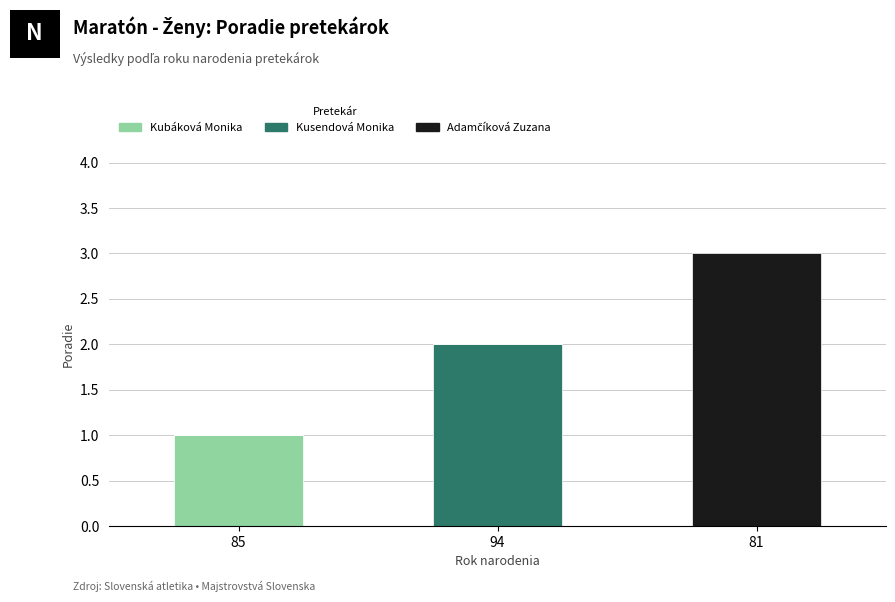

At which category is the sum across all series the highest?

81